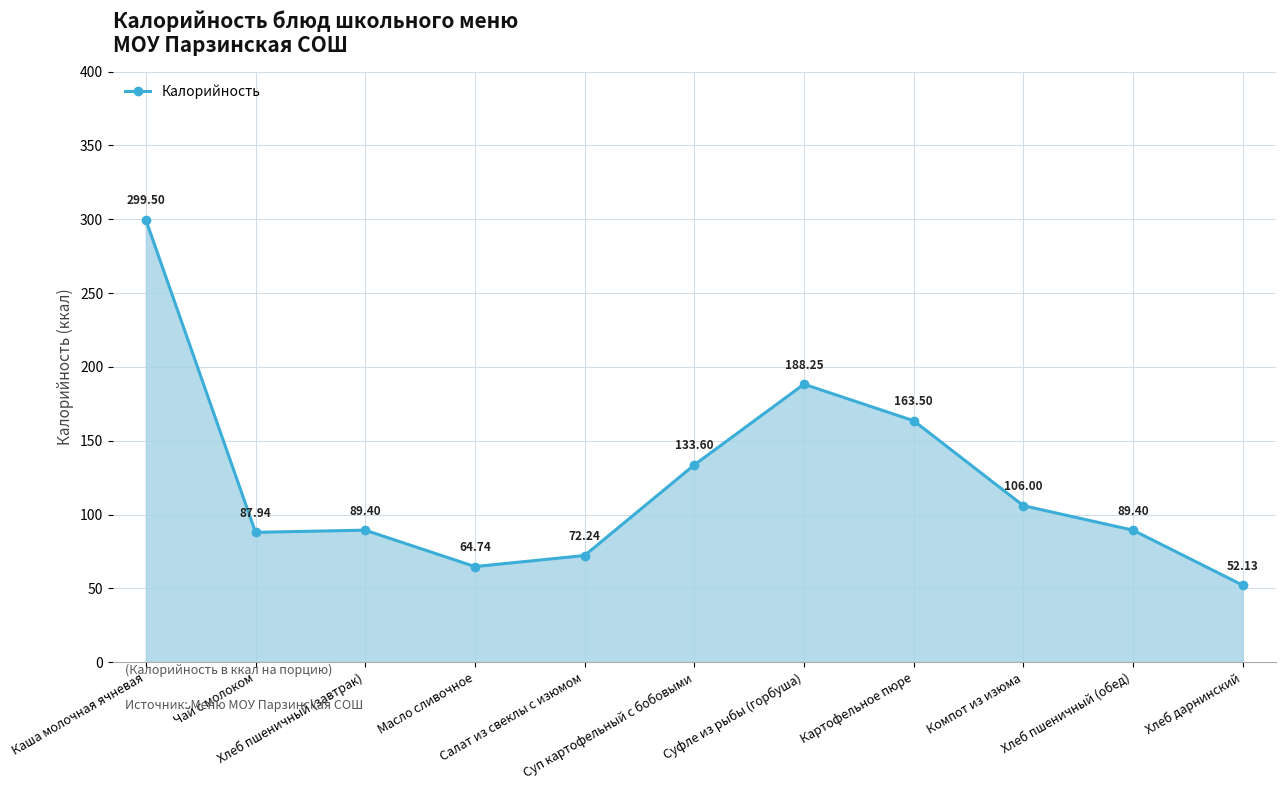

How many distinct data groups are displayed?

1